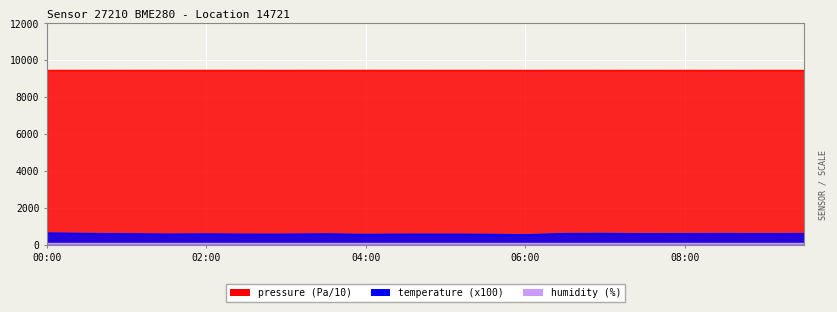

Which series has the widest spread of values?

temperature